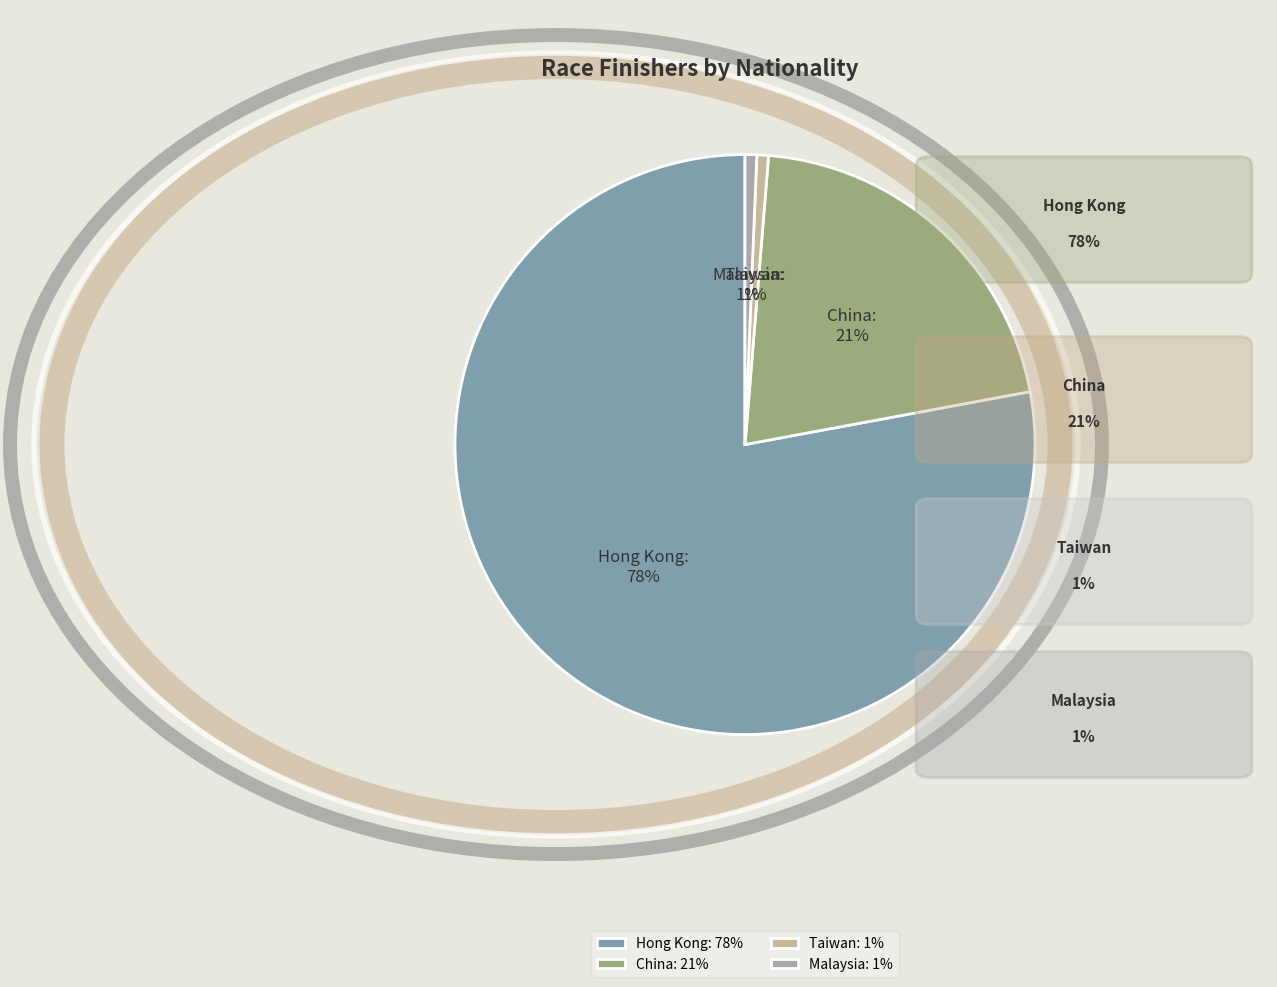

Is it true that China is 29% of the pie?

False